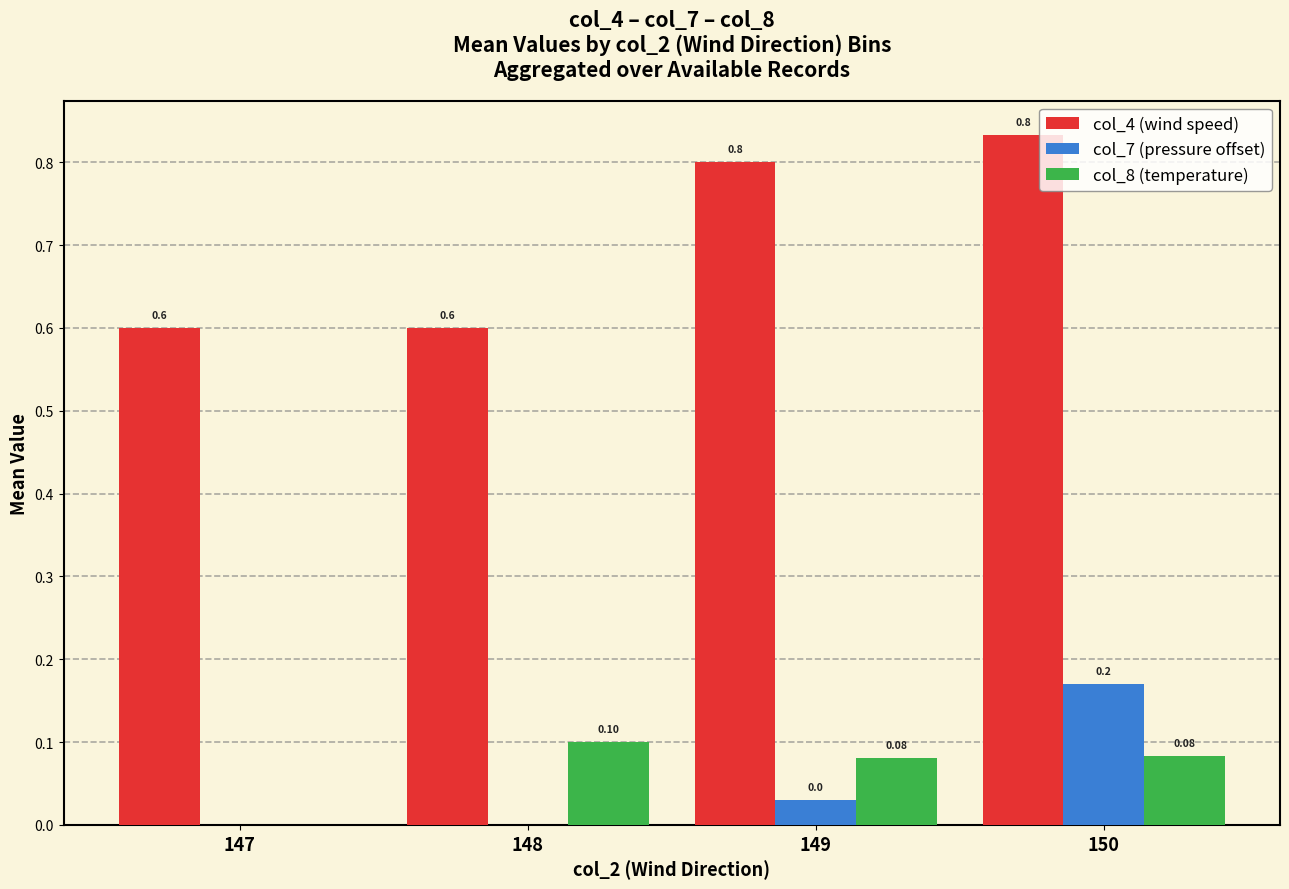

Between 147 and 150, which series saw the biggest shift?

col_4 (wind speed)